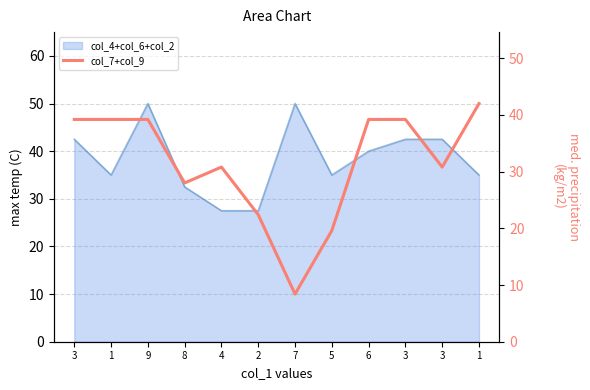

True or false: the data shows 39.2 at 3.

True